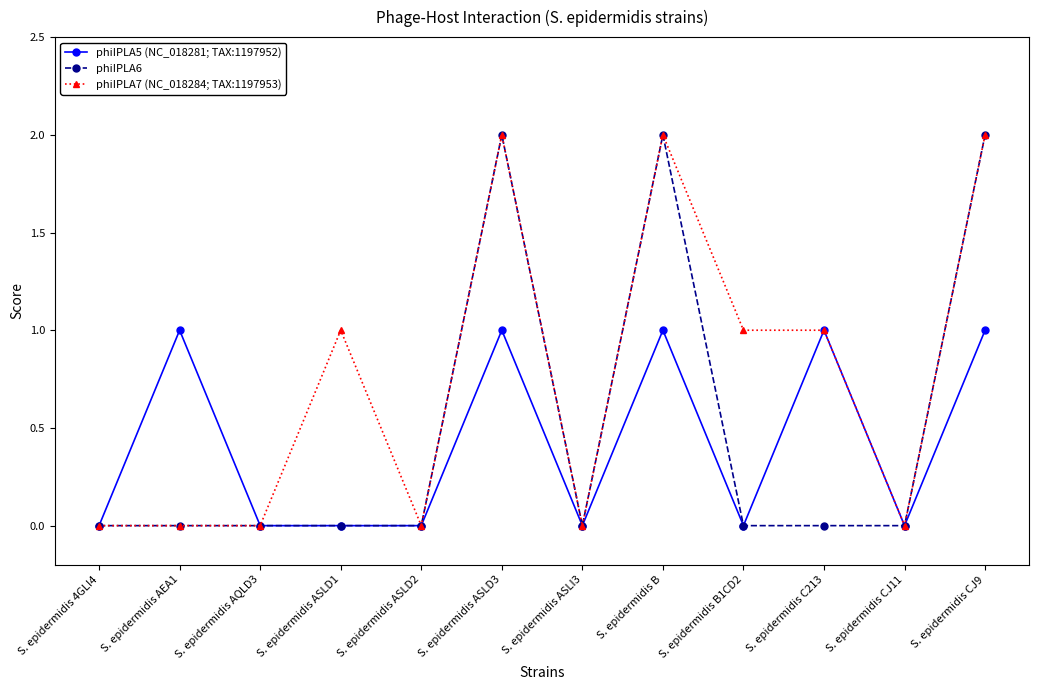

Which series has the largest total across all categories?

phiIPLA7 (NC_018284; TAX:1197953)